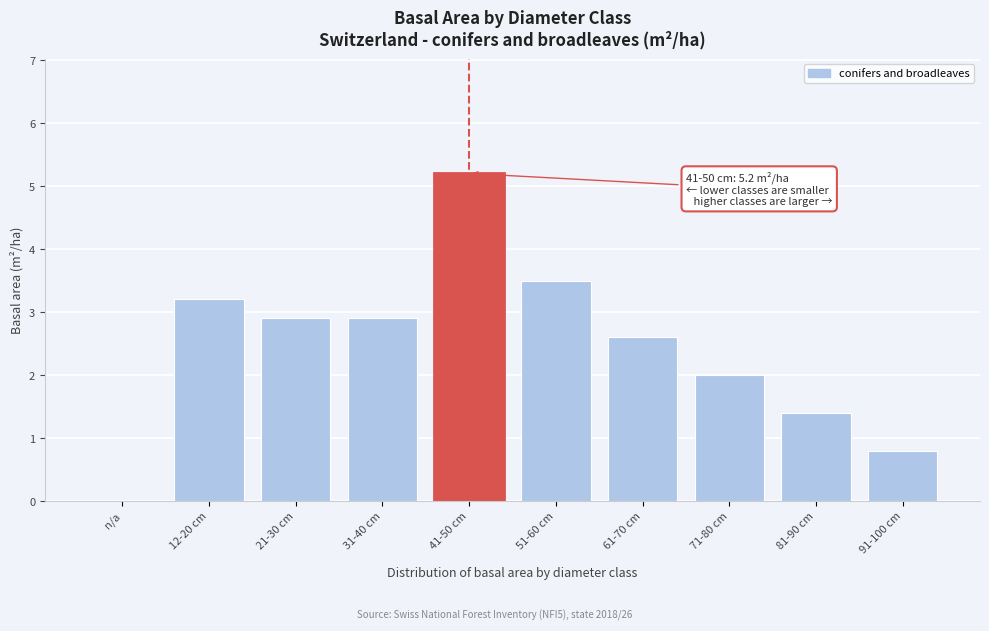

Reading right to left, list all the values displayed in this chart.

91-100 cm=0.8	81-90 cm=1.4	71-80 cm=2.0	61-70 cm=2.6	51-60 cm=3.5	41-50 cm=5.2	31-40 cm=2.9	21-30 cm=2.9	12-20 cm=3.2	n/a=0.0